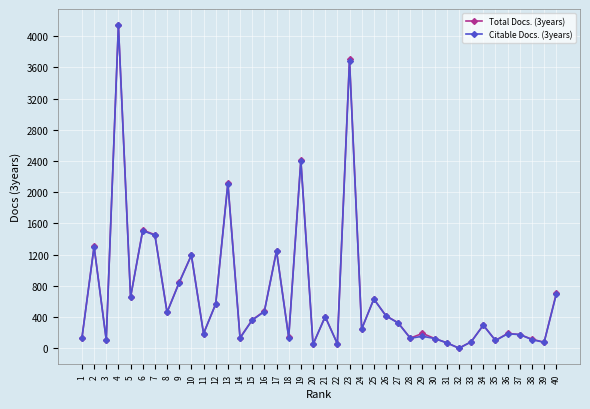

What is the difference between the maximum and minimum values in the Total Docs. (3years) series?

4142